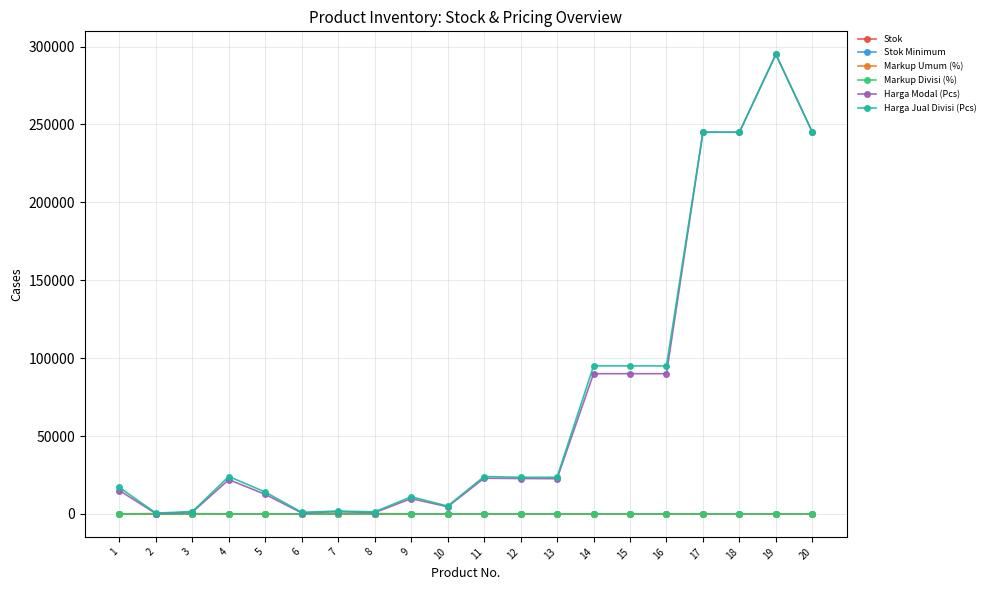

Which category has the highest value across all series?

19